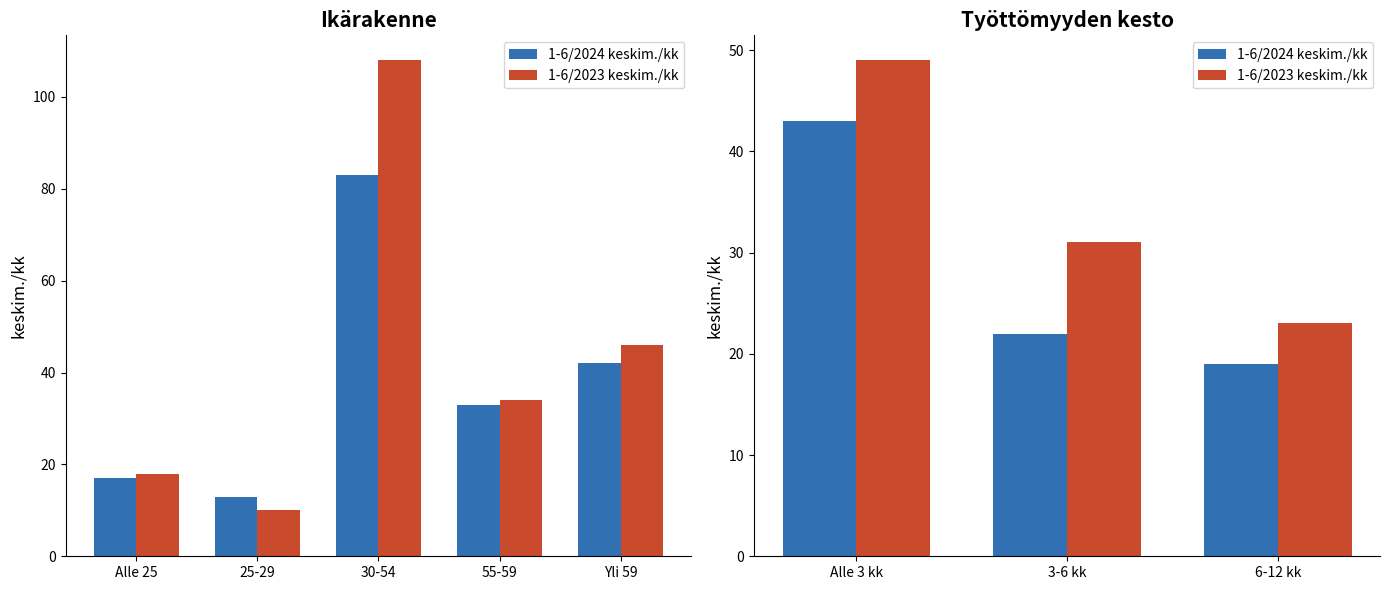

How many groups of bars are there?

3